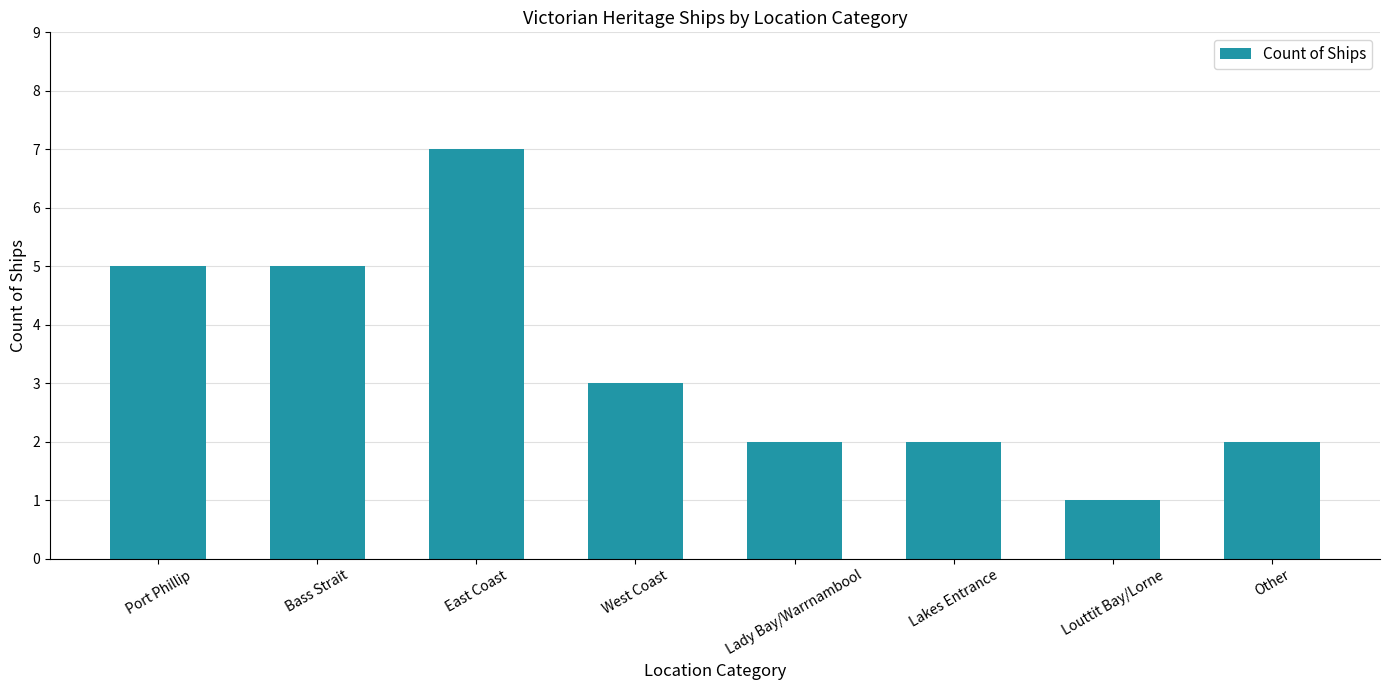

Reading left to right, extract all data points from this chart.

Port Phillip=5	Bass Strait=5	East Coast=7	West Coast=3	Lady Bay/Warrnambool=2	Lakes Entrance=2	Louttit Bay/Lorne=1	Other=2